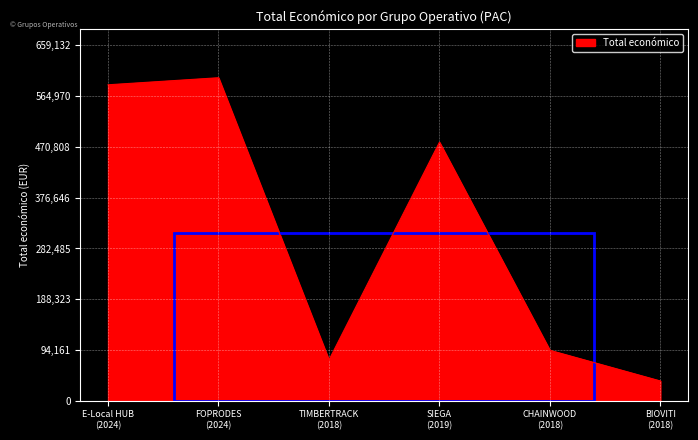

Which label corresponds to the largest value in the chart?

FOPRODES
(2024)